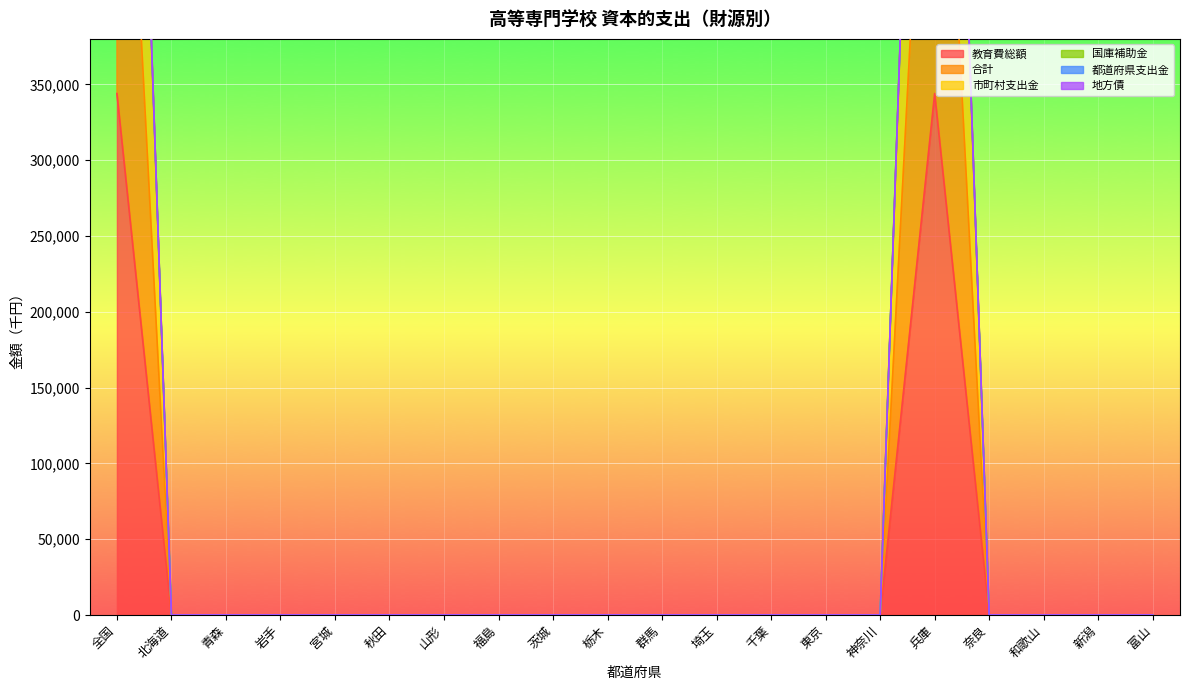

Which series changed the most between 群馬 and 東京?

教育費総額